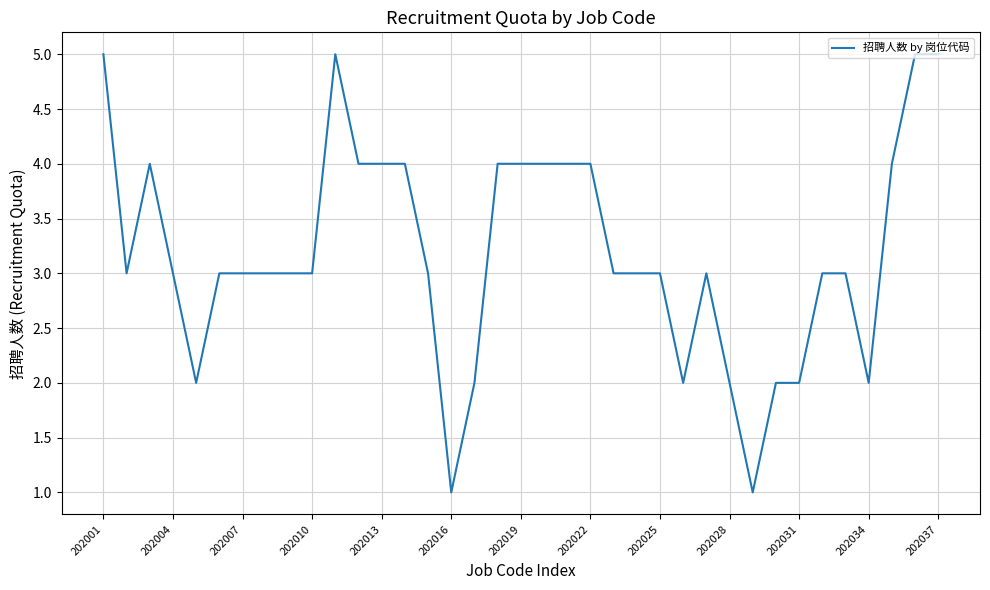

What is the greatest value displayed?

5